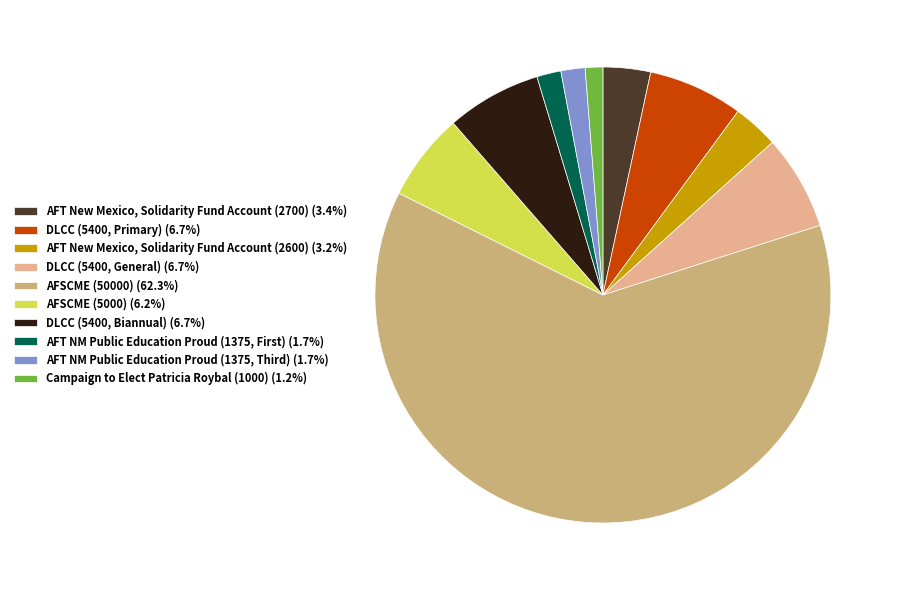

Which slice is the largest?

AFSCME (50000)